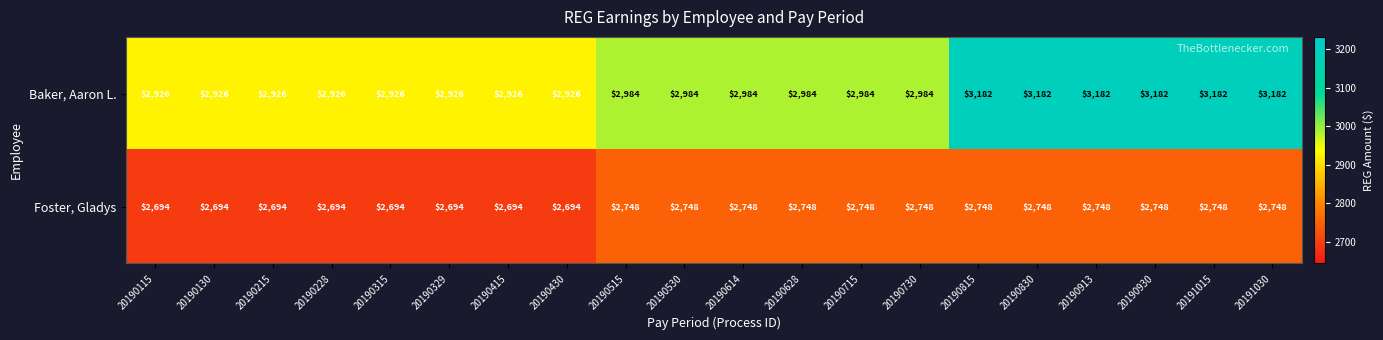

What is the smallest value displayed?

2694